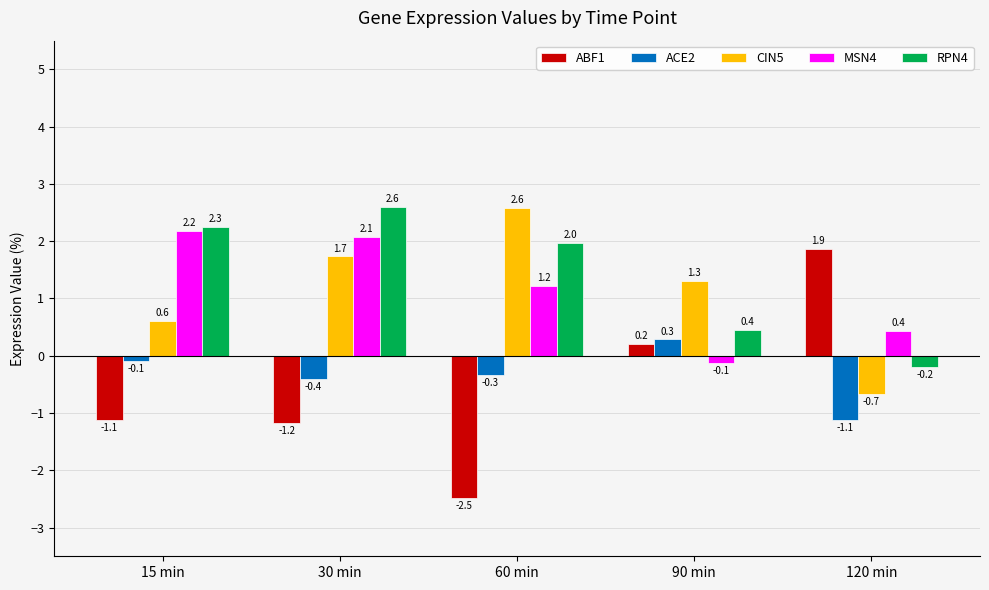

What is the spread (max minus min) of values at 120 min?

3.0